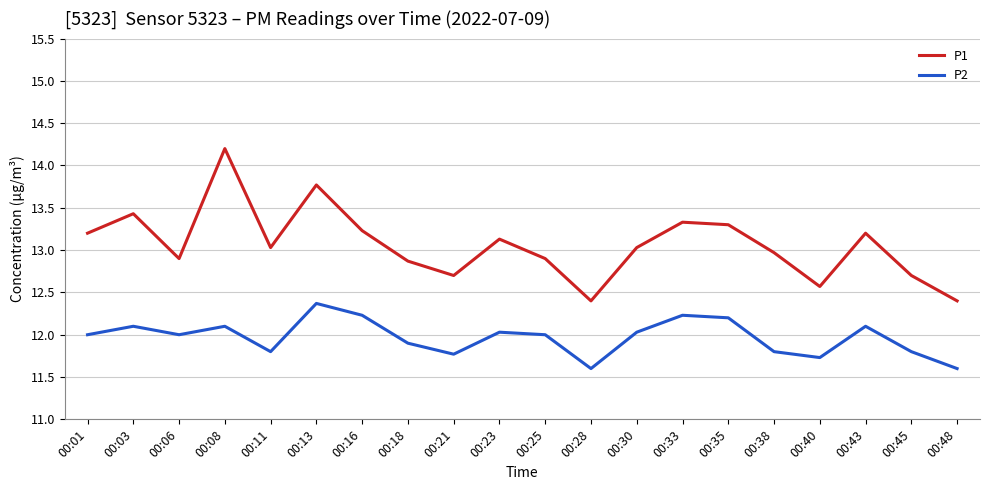

Reading right to left, list all the values displayed in this chart.

P1: 00:48=12.4	00:45=12.7	00:43=13.2	00:40=12.6	00:38=13.0	00:35=13.3	00:33=13.3	00:30=13.0	00:28=12.4	00:25=12.9	00:23=13.1	00:21=12.7	00:18=12.9	00:16=13.2	00:13=13.8	00:11=13.0	00:08=14.2	00:06=12.9	00:03=13.4	00:01=13.2
P2: 00:48=11.6	00:45=11.8	00:43=12.1	00:40=11.7	00:38=11.8	00:35=12.2	00:33=12.2	00:30=12.0	00:28=11.6	00:25=12.0	00:23=12.0	00:21=11.8	00:18=11.9	00:16=12.2	00:13=12.4	00:11=11.8	00:08=12.1	00:06=12.0	00:03=12.1	00:01=12.0